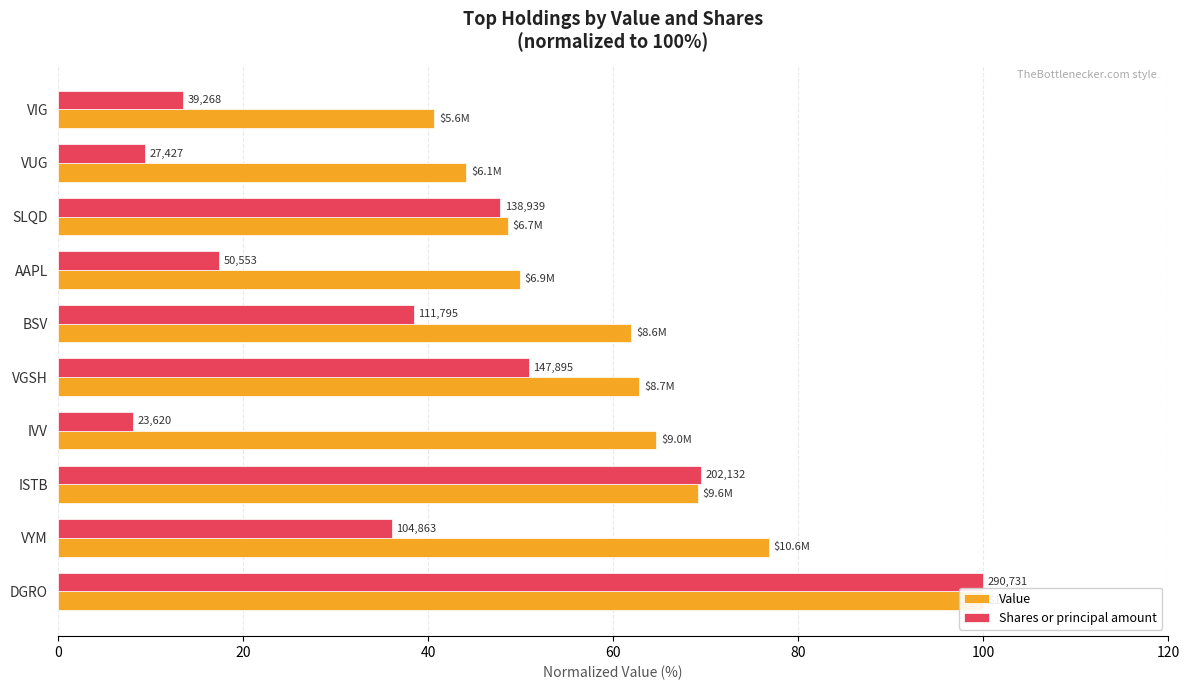

Reading left to right, transcribe all the data shown in this chart.

Value: 100.0	76.8	69.2	64.7	62.9	62.0	49.9	48.6	44.1	40.7
Shares or principal amount: 100.0	36.1	69.5	8.1	50.9	38.5	17.4	47.8	9.4	13.5